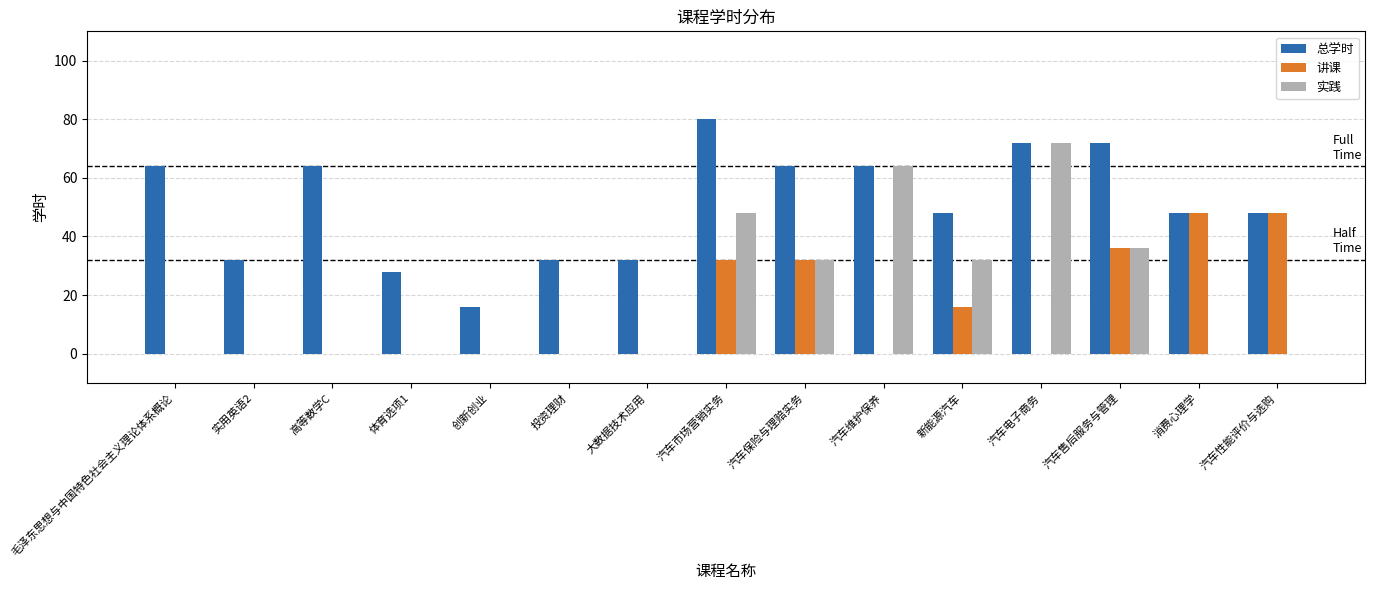

What is the total value across all series at 汽车市场营销实务?

160